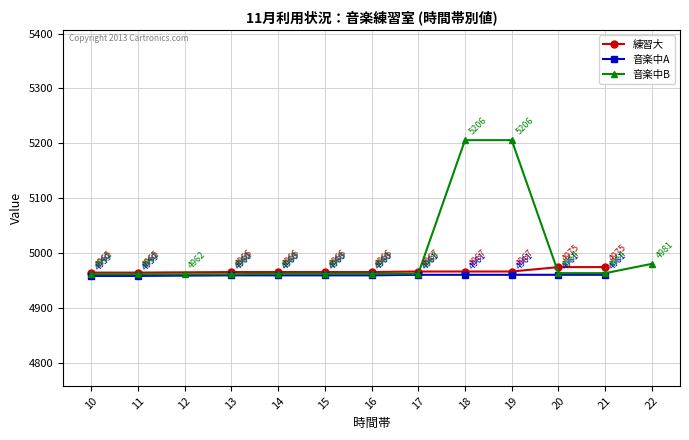

What is the value of the 音楽中A point at the 6th from the left?

4960